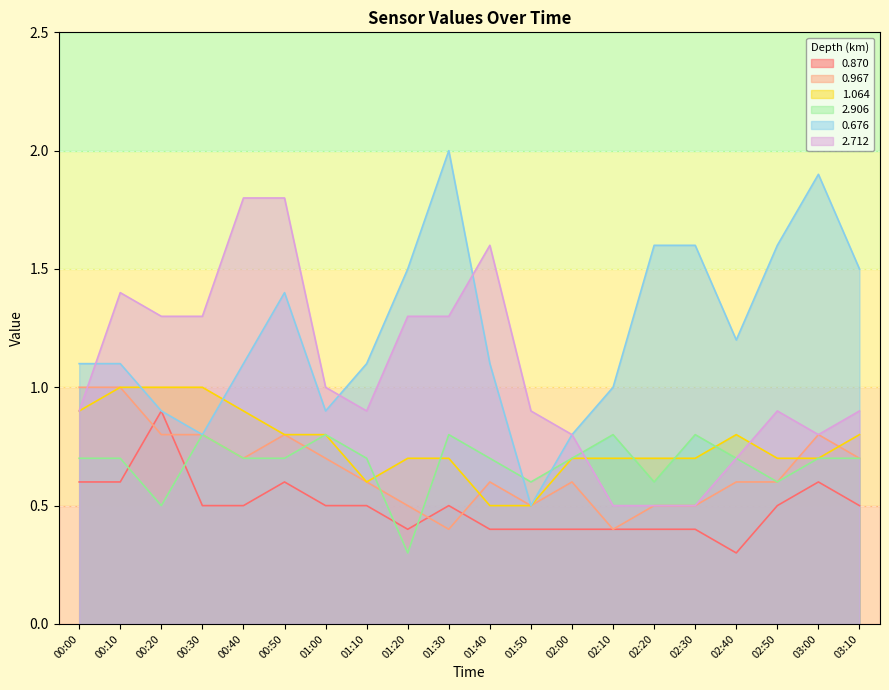

Where is 1.064 nearest to the value 0?

01:40